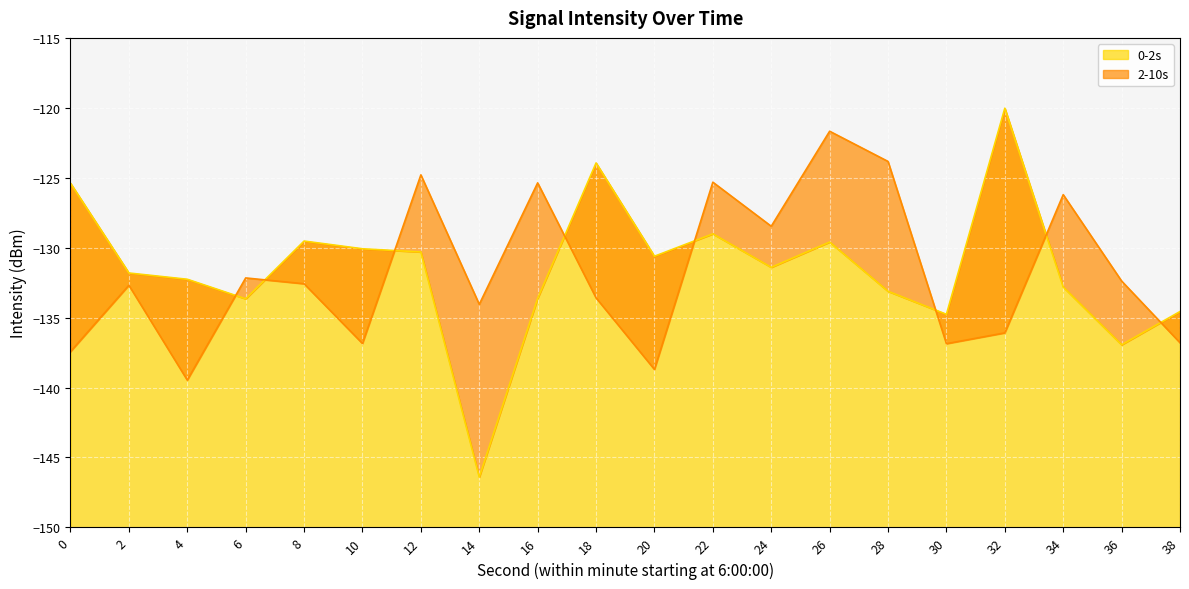

Where is 0-2s nearest to the value -133?

28